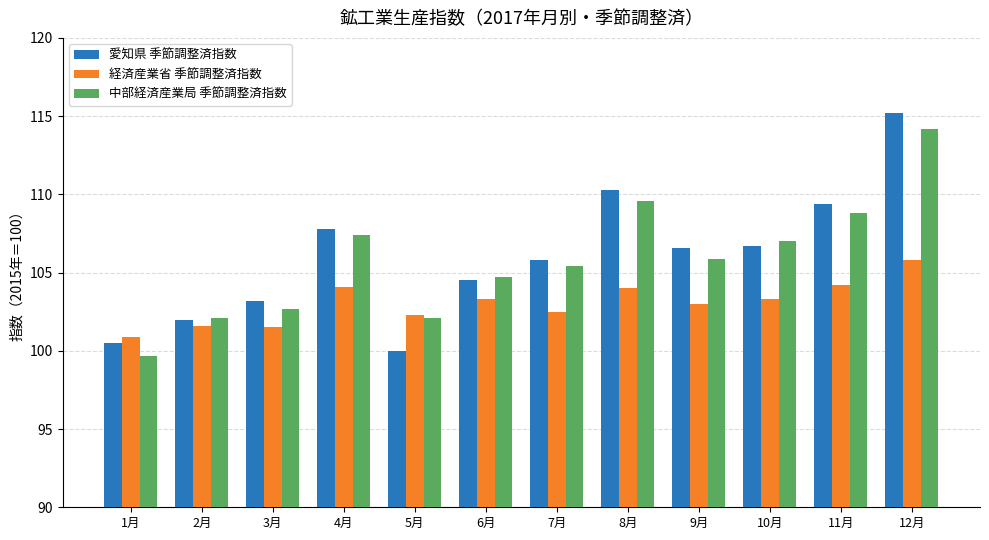

What is the spread (max minus min) of values at 11月?

5.2